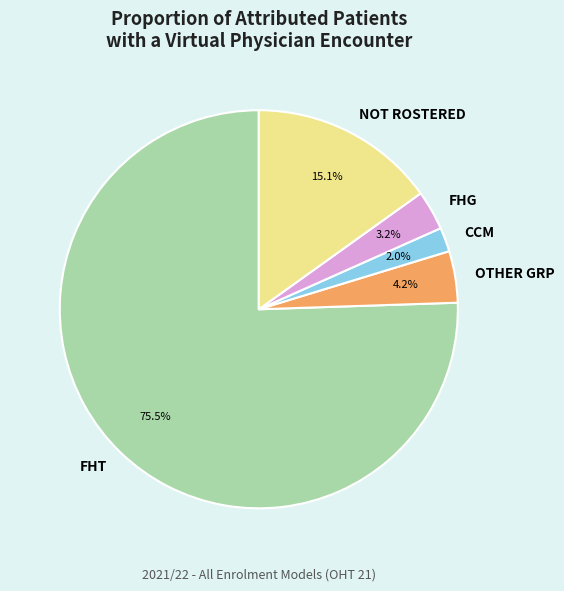

Between FHG and NOT ROSTERED, which is larger?

NOT ROSTERED